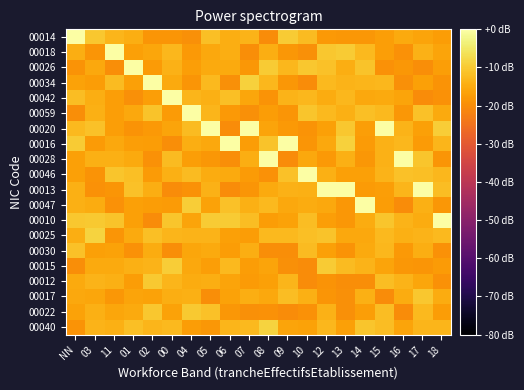

Between 02 and 12, which is larger?

12